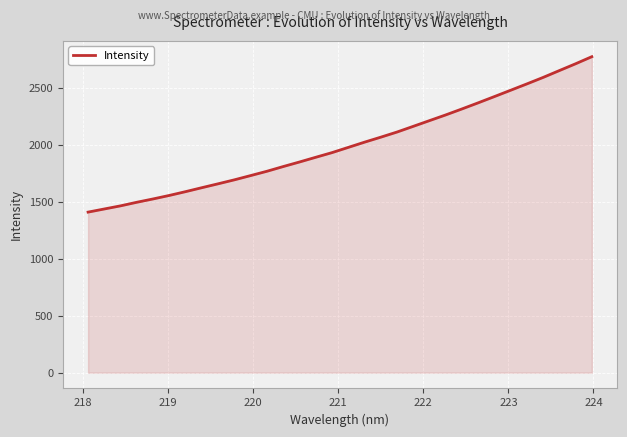

What is the maximum value shown in the chart?

2770.7